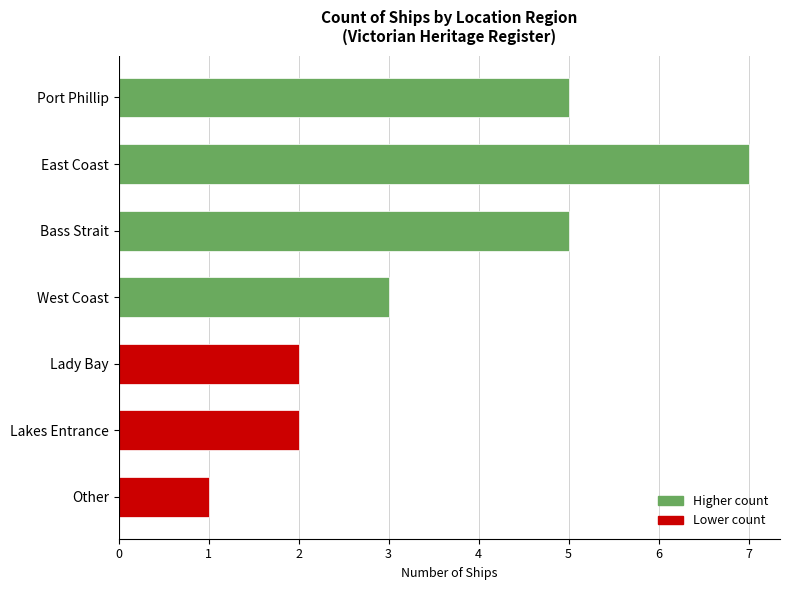

What is the difference between the maximum and minimum values?

6